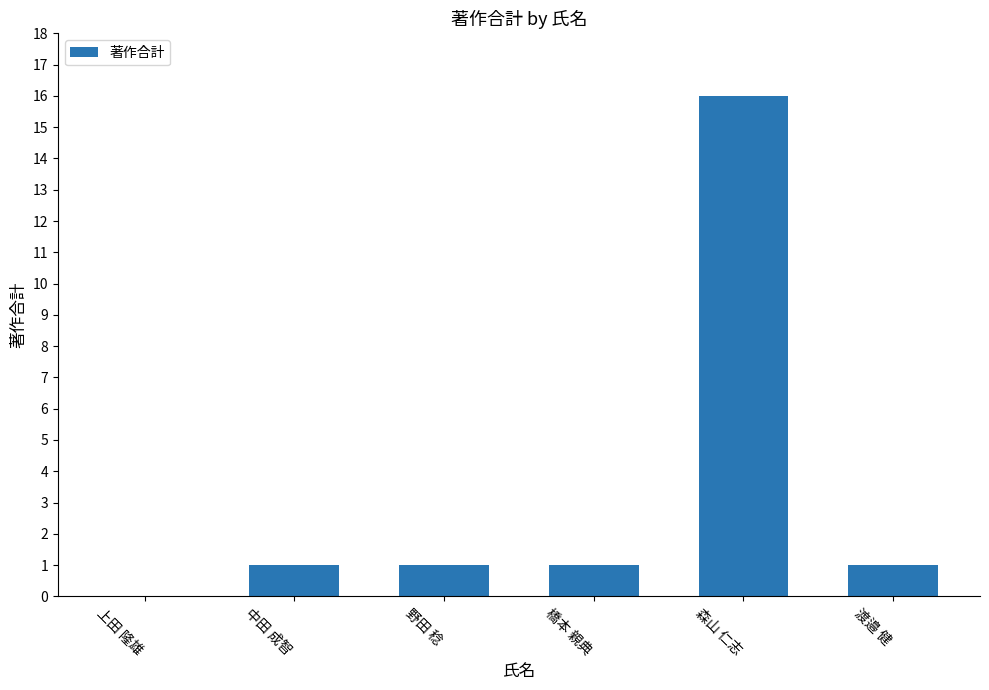

Which category has the highest value across all series?

森山 仁志